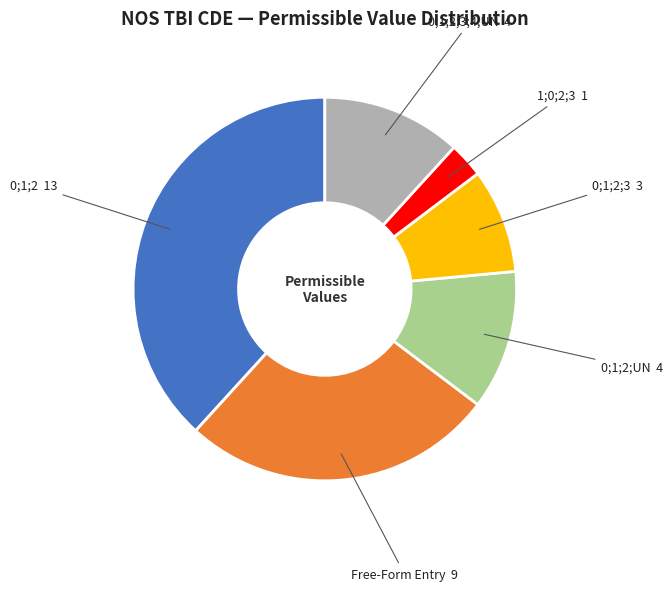

Does any single category account for the majority?

No